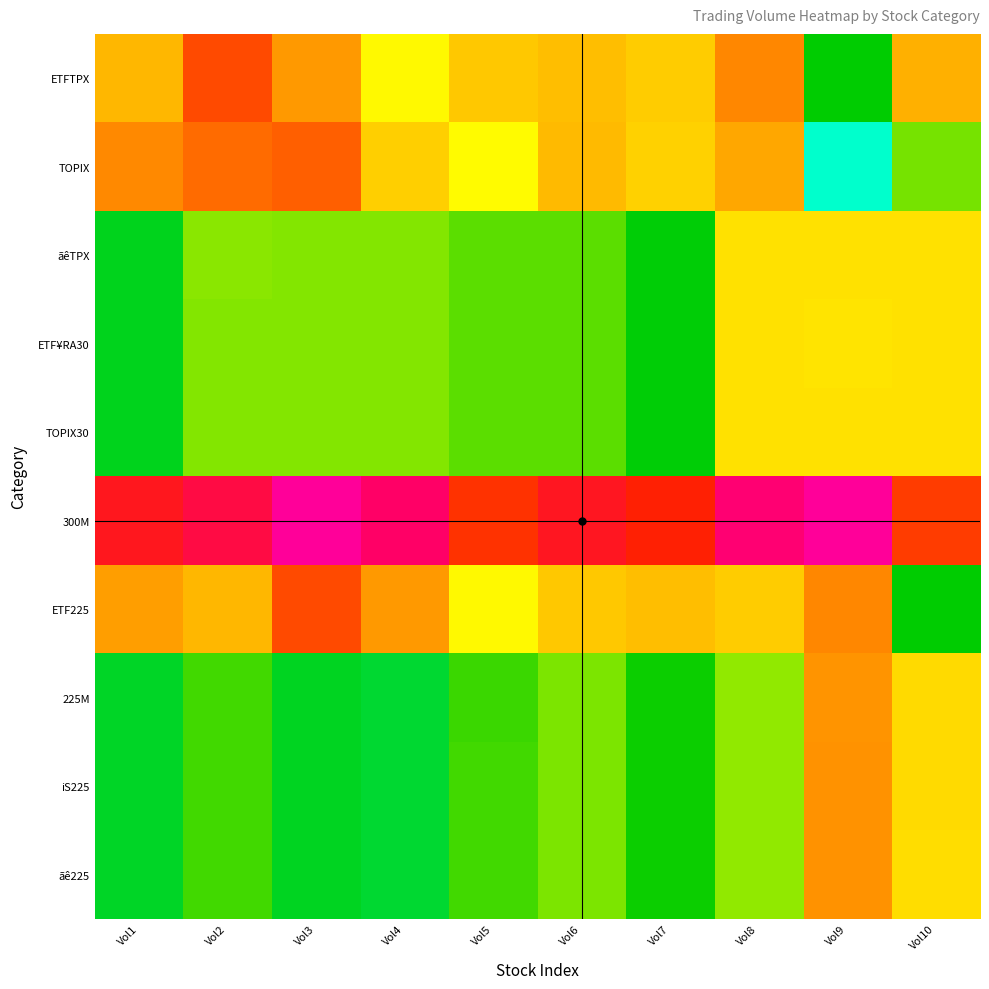

What is the difference between the highest and lowest values at Vol5?

9.4